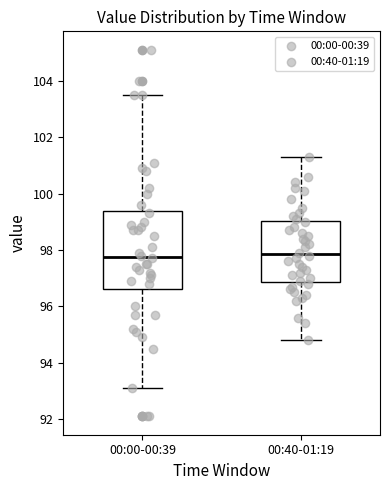

Where does the upper whisker of the box for 00:40-01:19 end on the y-axis? The values are not printed on the chart, so give them approximately, as read against the axis.

101.4